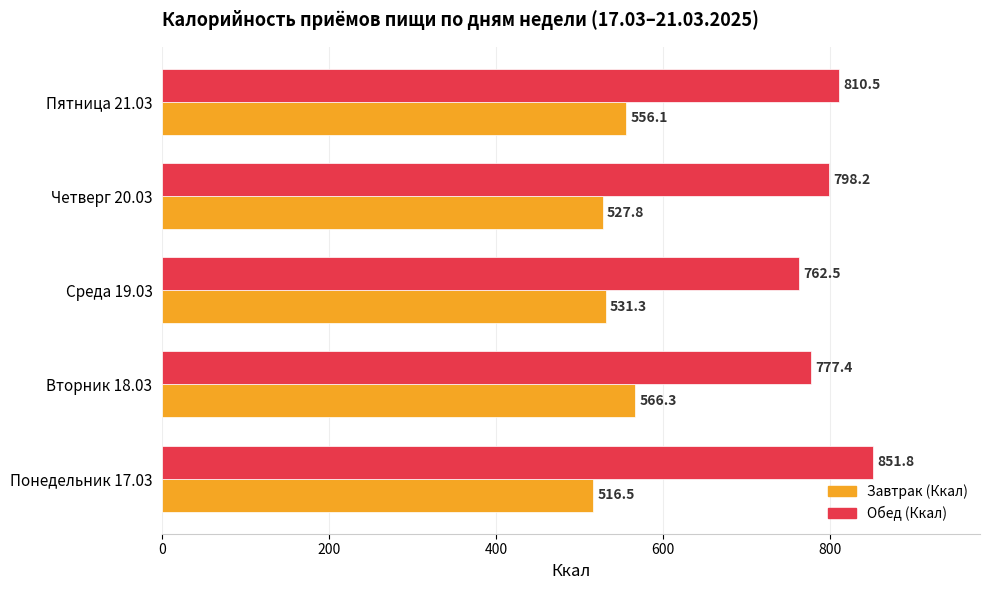

What is the spread (max minus min) of values at Среда 19.03?

231.2